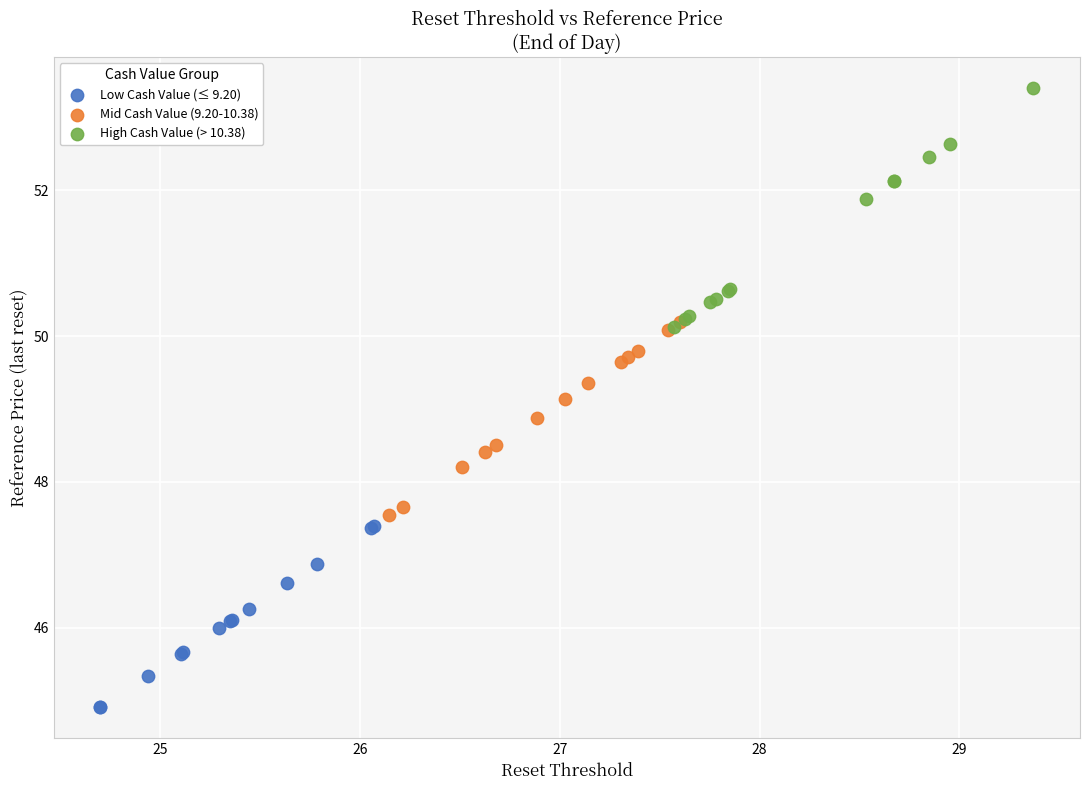

Which series has the widest spread of Y values?

High Cash Value (> 10.38)